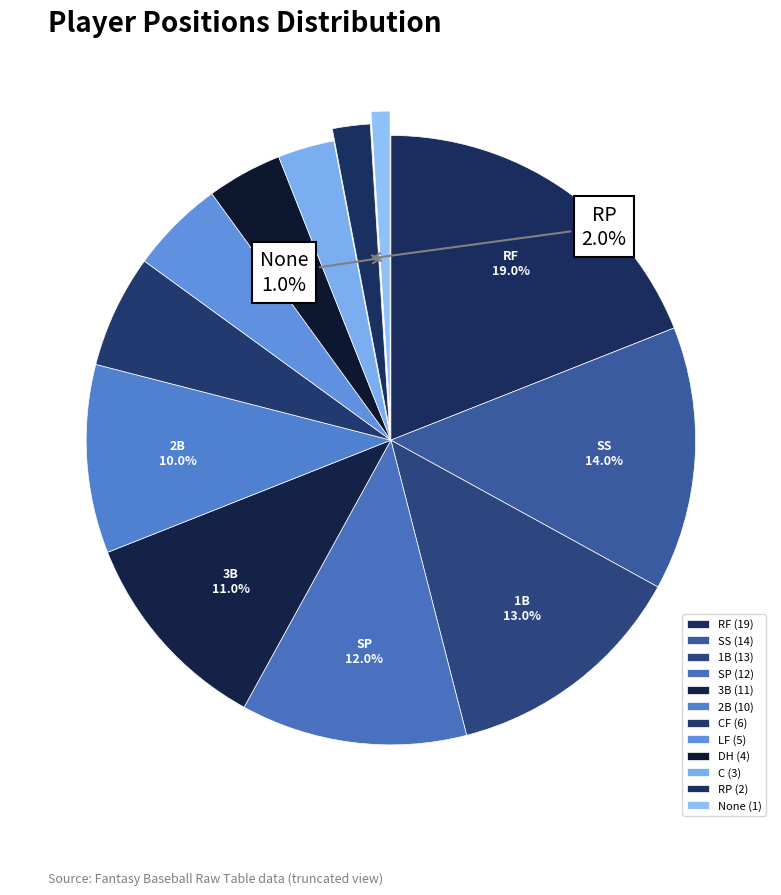

Is there a majority slice in this chart?

No